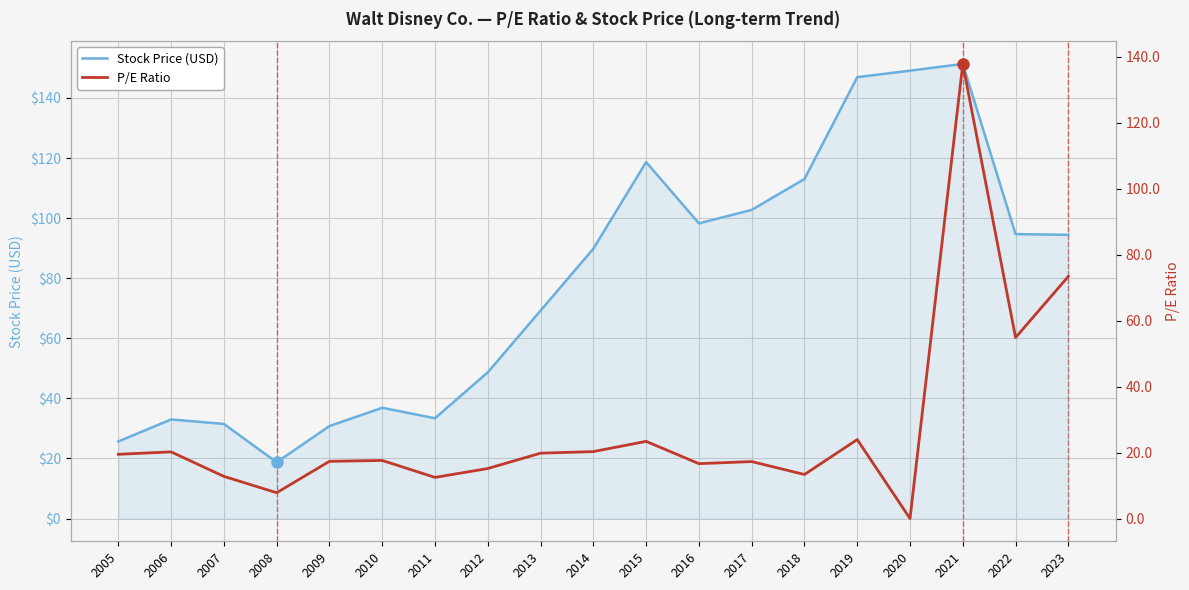

Which series has the widest spread of values?

P/E Ratio